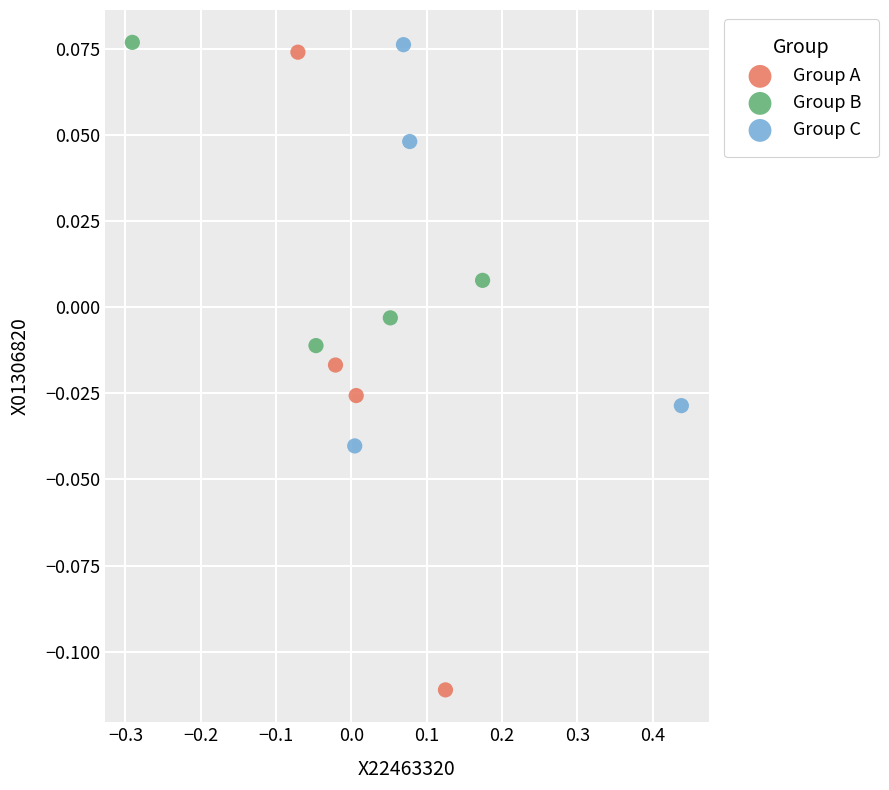

Which series has the largest Y range (max minus min)?

Group A